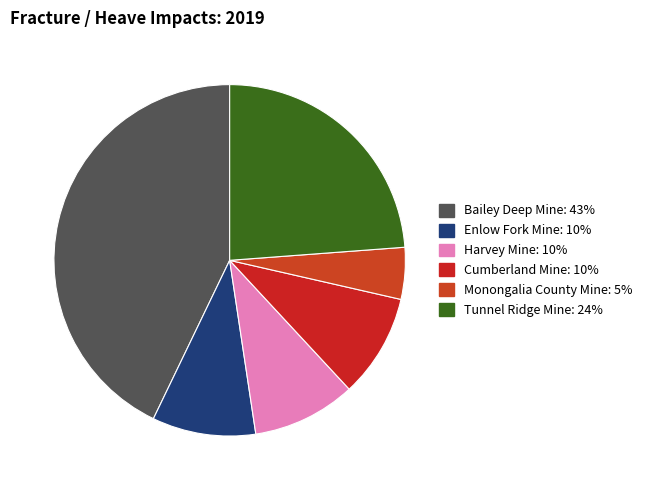

Does any single category account for the majority?

No